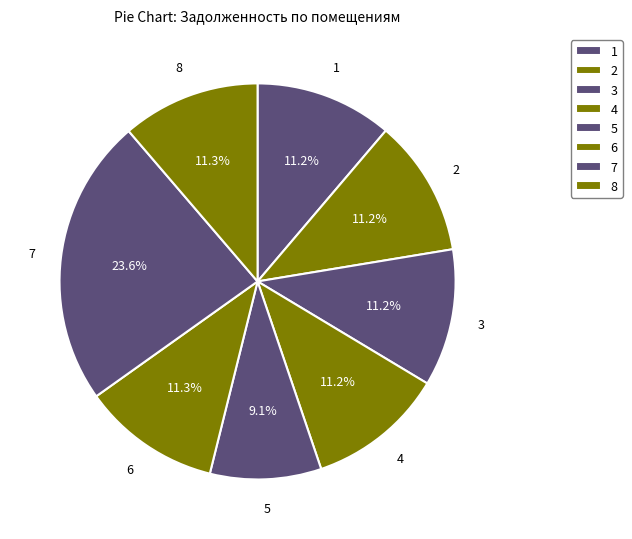

Count the number of slices in the pie.

8